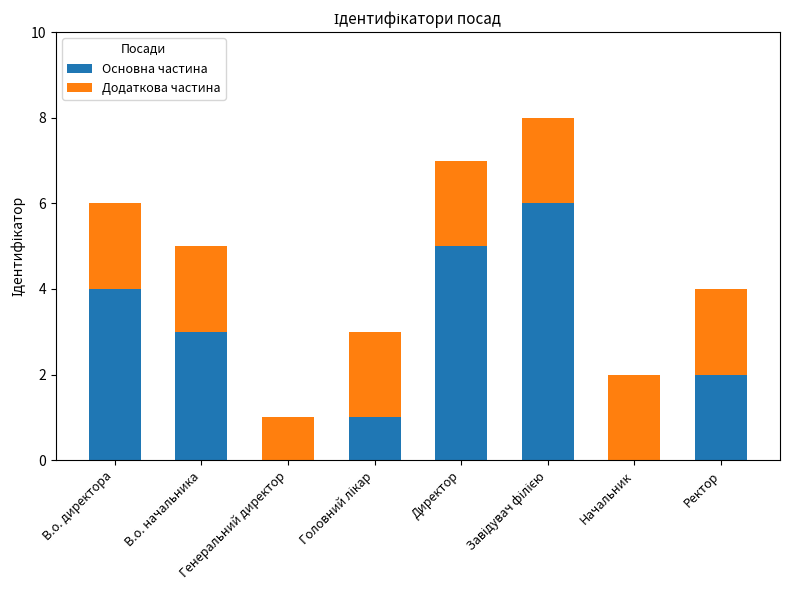

The Основна частина series shows 5 at В.о. директора. True or false?

False